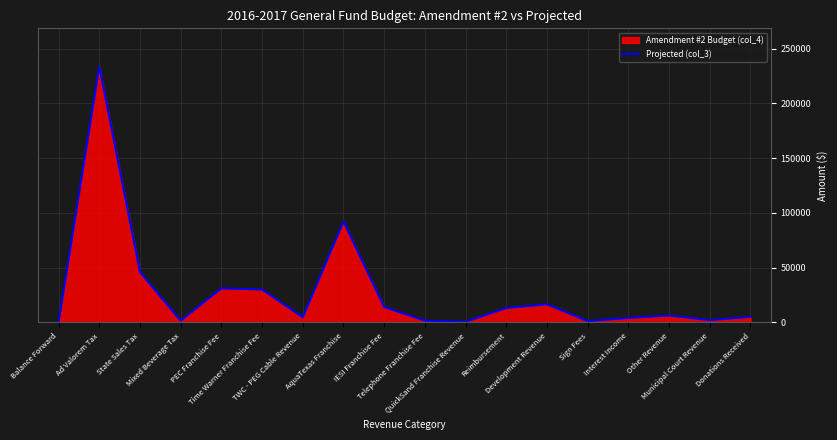

What is the value of the 4th point from the left?

1500